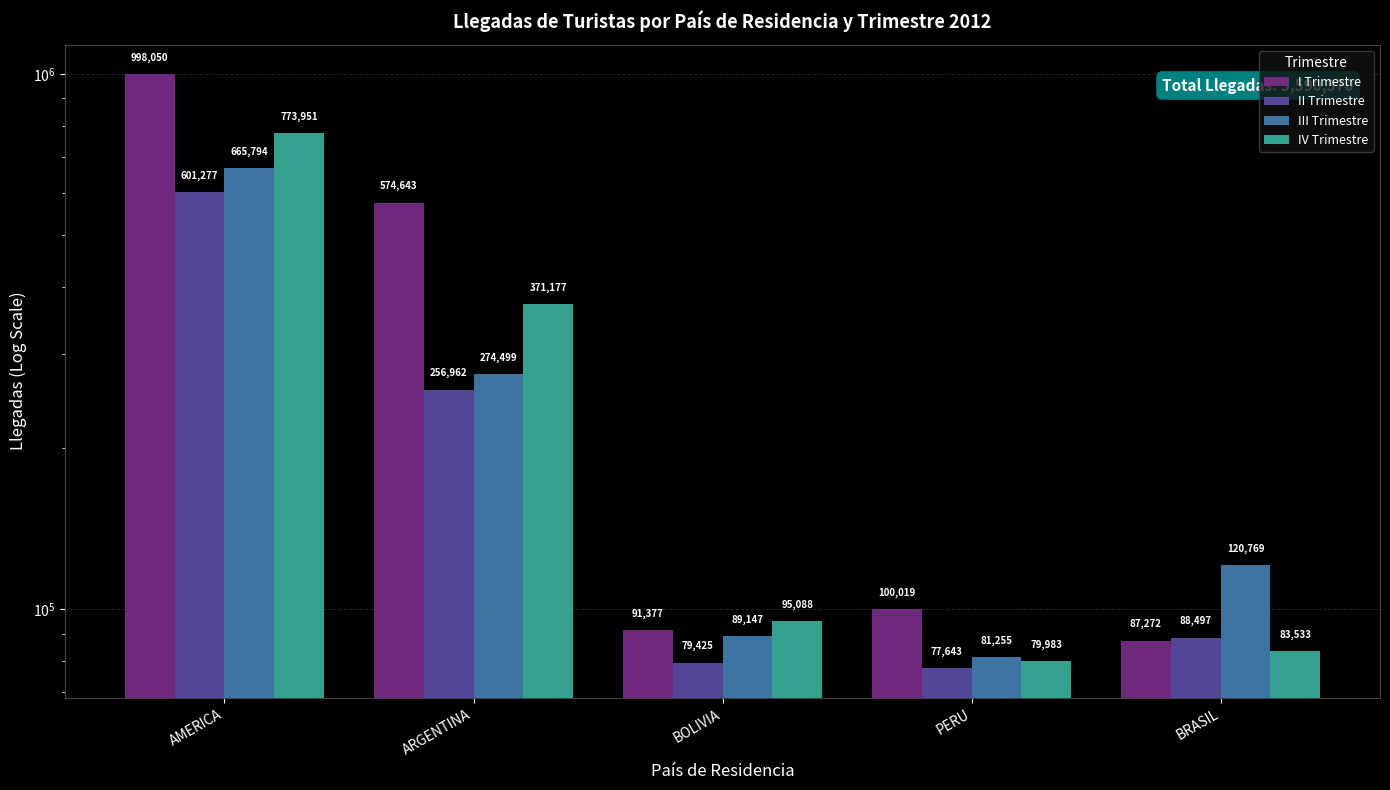

The II Trimestre series shows 896101.0 at AMERICA. True or false?

False